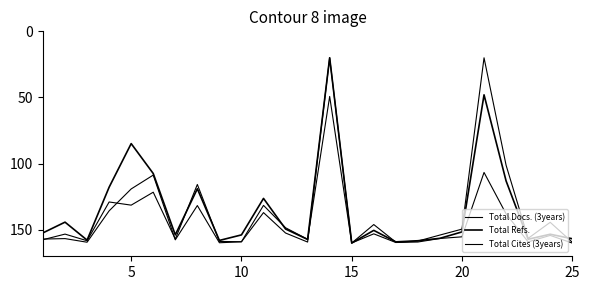

List the series in order of their peak value, lowest first.

Total Docs. (3years), Total Refs., Total Cites (3years)